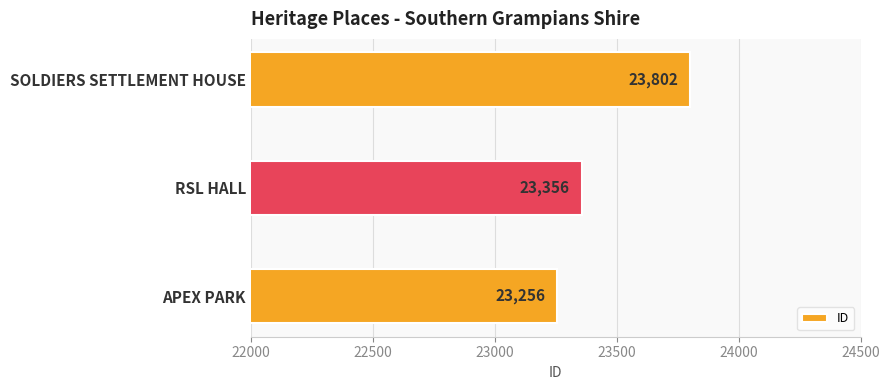

How many data points does each series have?

3